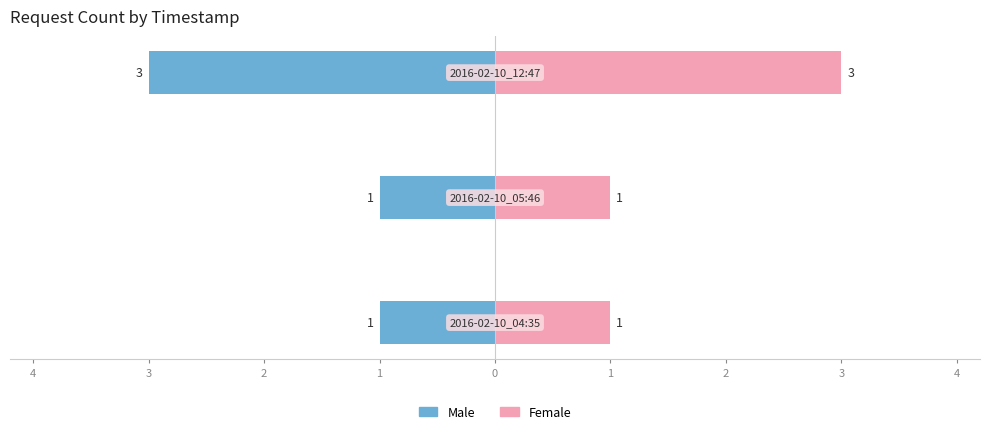

Between 5 and 3, which is larger?

5